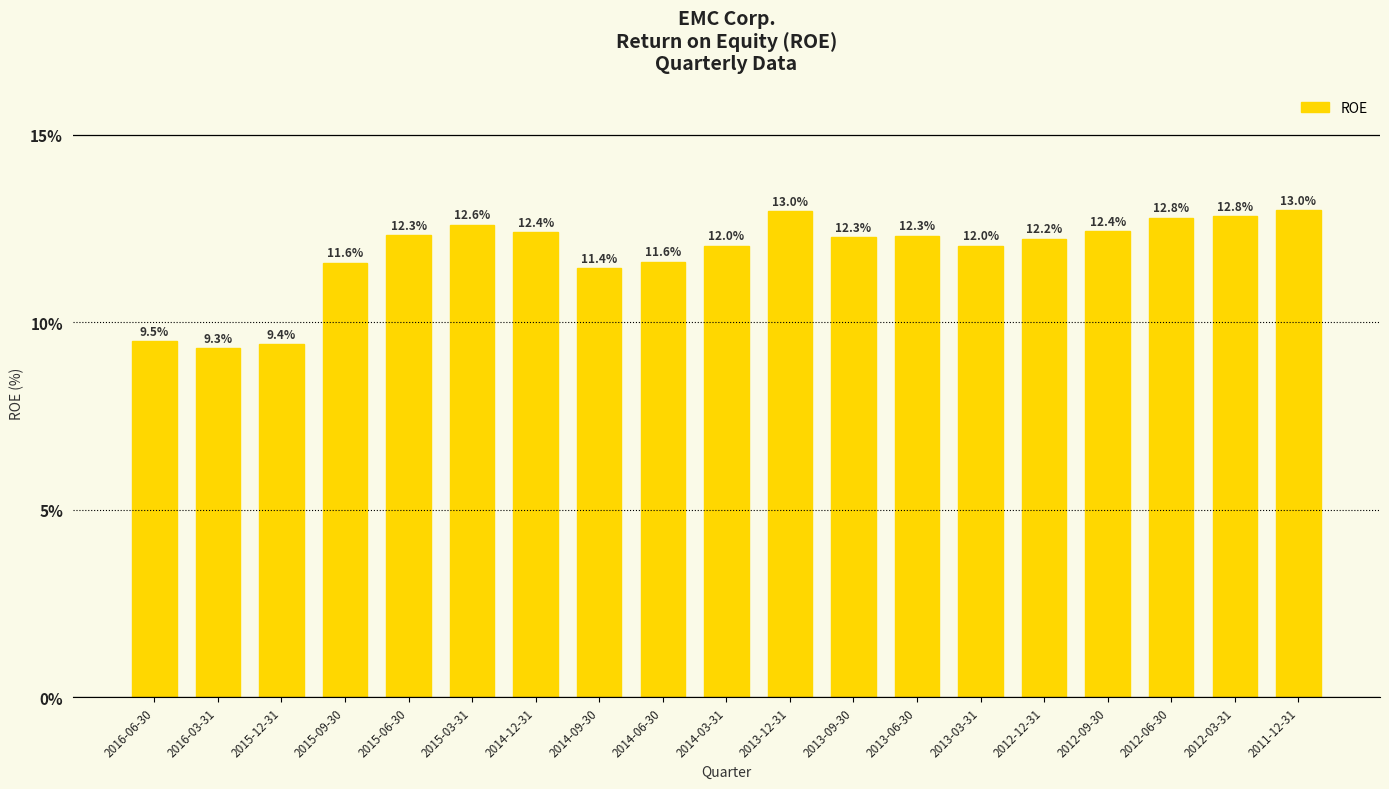

True or false: the data shows 18.9 at 2012-06-30.

False